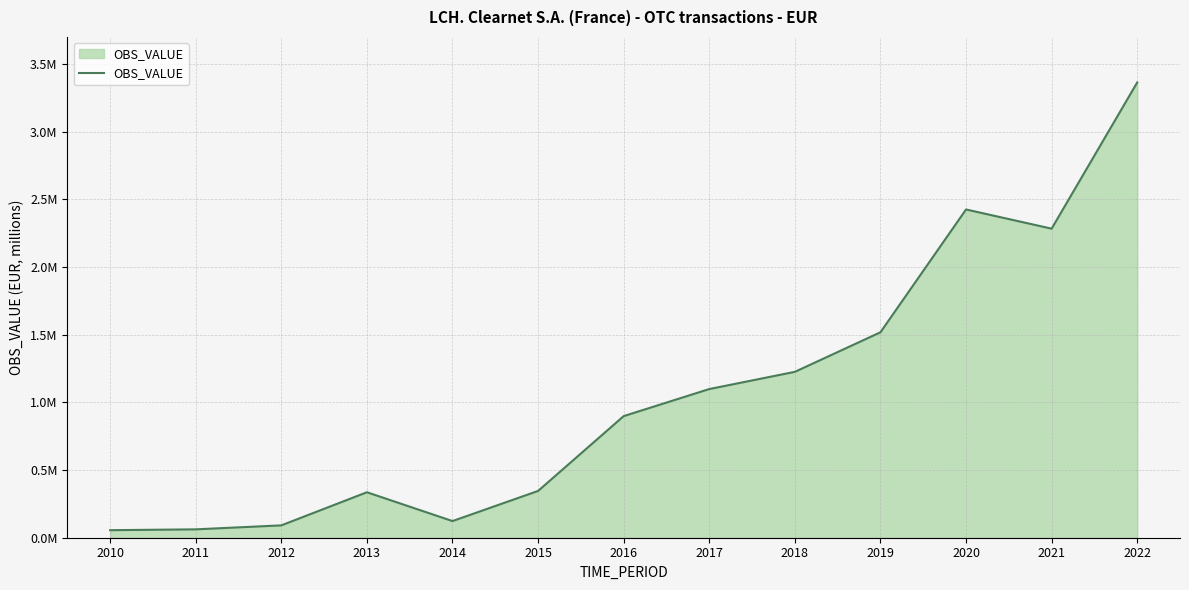

What is the difference between the second highest and second lowest values?

2362519.8